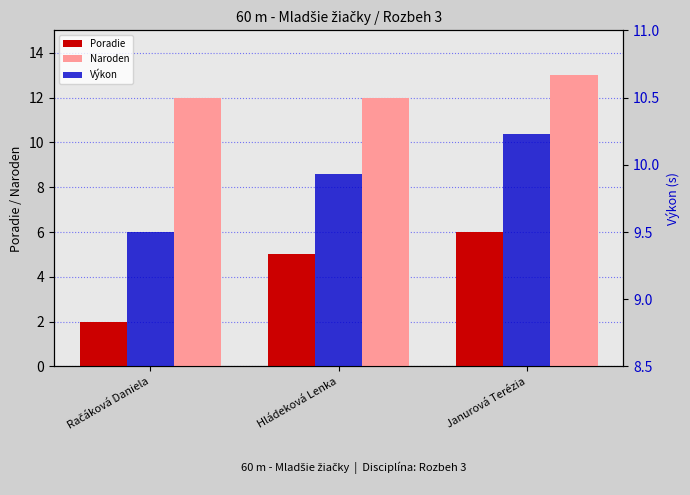

Which series has the largest total across all categories?

Naroden